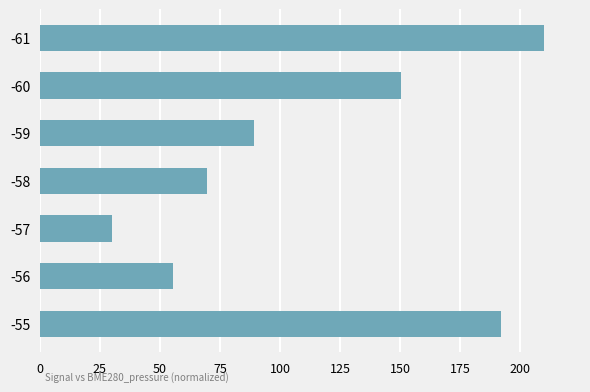

Reading top to bottom, what are all the values shown in this chart?

-61=210.0	-60=150.2	-59=89.4	-58=69.4	-57=30.0	-56=55.3	-55=192.0